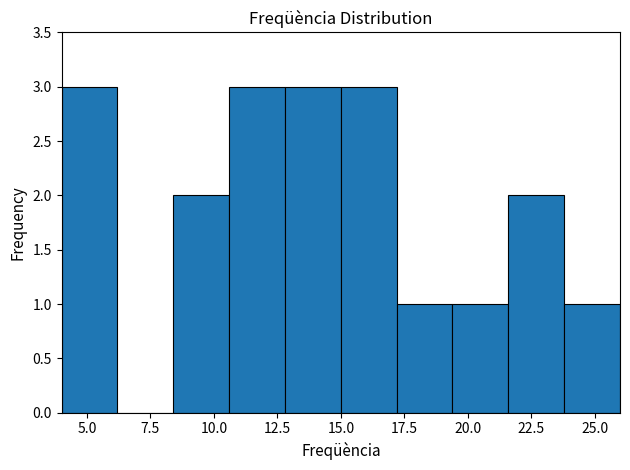

What is the height of the bar covering 8.4 to 10.6 on the x-axis? Neither the bar edges nor the heights are printed on the chart, so give them approximately, as read against the axes.

2